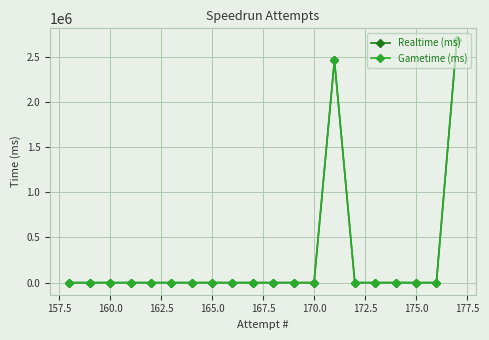

Is the value of Realtime (ms) at 12 greater than the value of Gametime (ms) at 15?

No